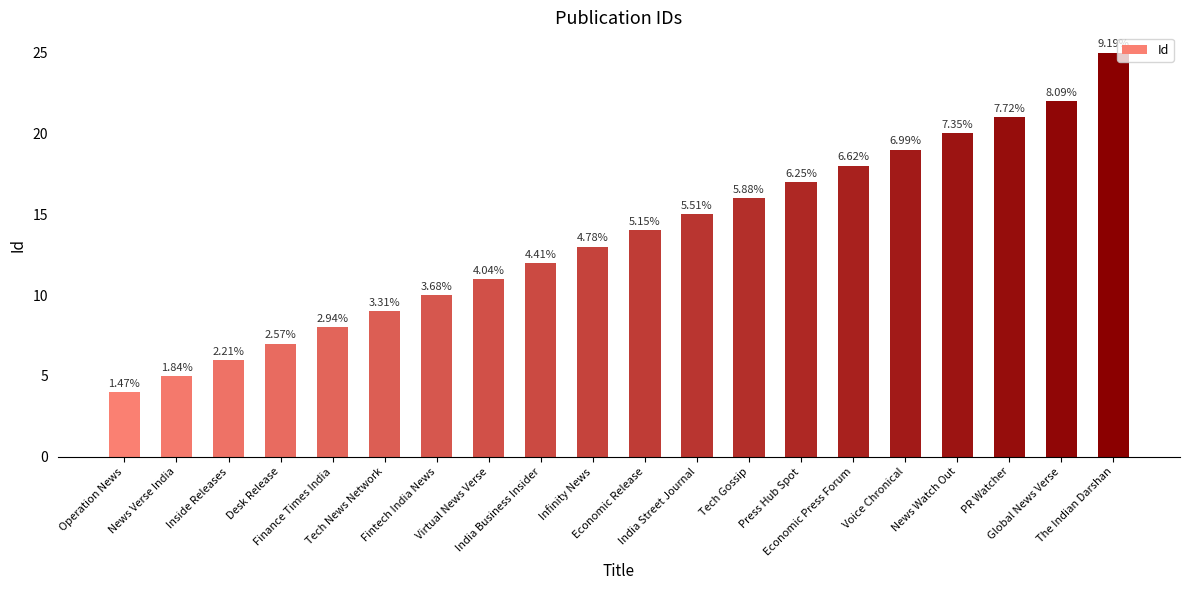

Rank the categories by value from highest to lowest.

The Indian Darshan, Global News Verse, PR Watcher, News Watch Out, Voice Chronical, Economic Press Forum, Press Hub Spot, Tech Gossip, India Street Journal, Economic Release, Infinity News, India Business Insider, Virtual News Verse, Fintech India News, Tech News Network, Finance Times India, Desk Release, Inside Releases, News Verse India, Operation News